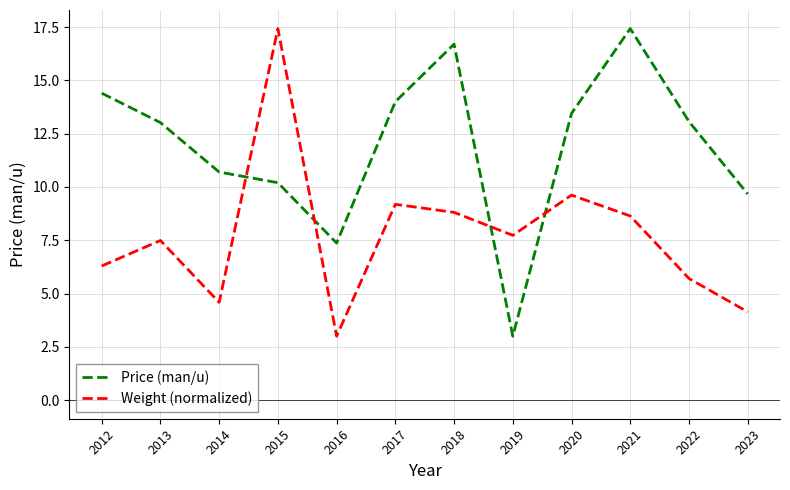

Between which two adjacent categories do Weight (normalized) and Price (man/u) first intersect?

2014 and 2015